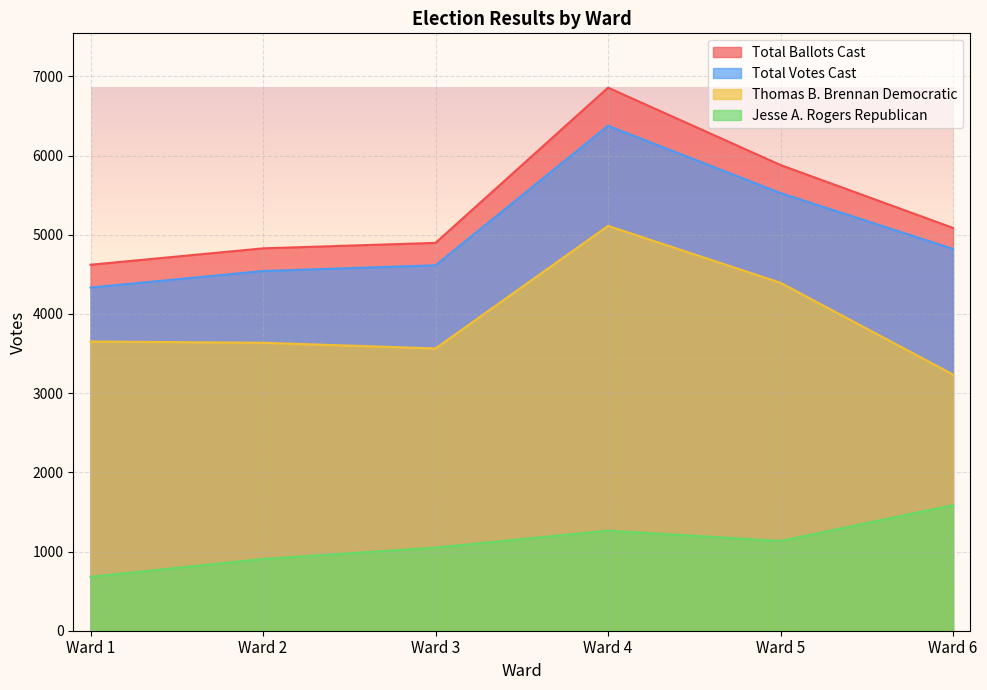

At which category is the sum across all series the highest?

Ward 4